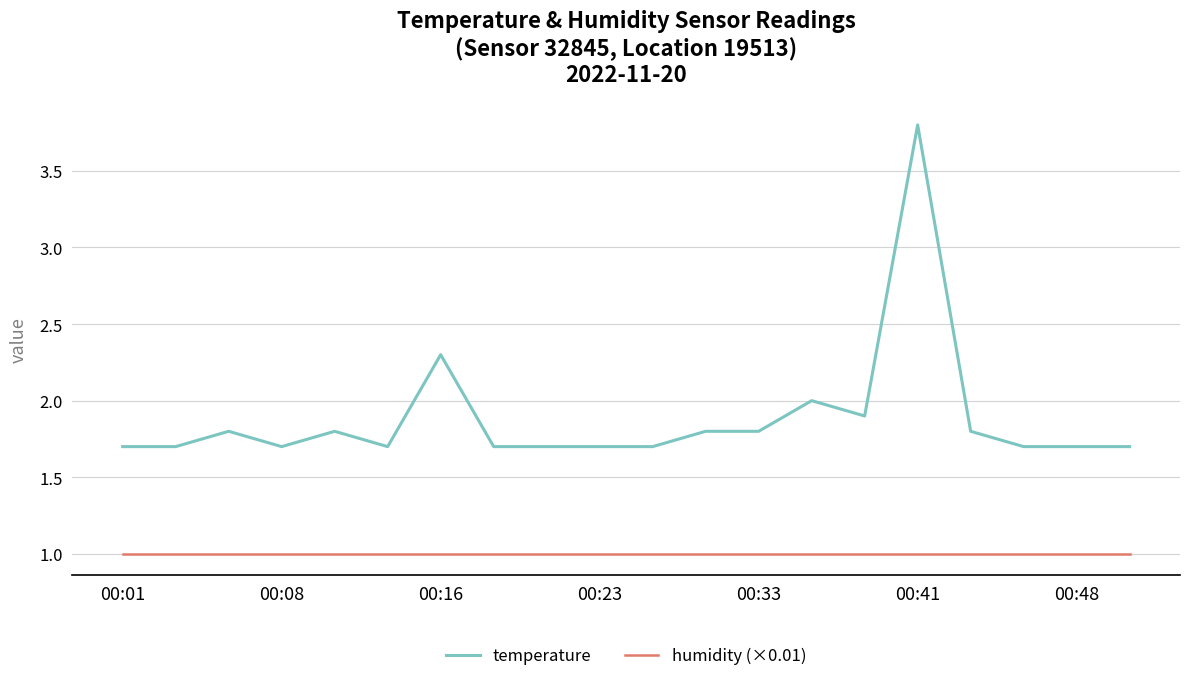

Reading left to right, transcribe all the data shown in this chart.

temperature: 1.7	1.7	1.8	1.7	1.8	1.7	2.3	1.7	1.7	1.7	1.7	1.8	1.8	2.0	1.9	3.8	1.8	1.7	1.7	1.7
humidity (×0.01): 1.0	1.0	1.0	1.0	1.0	1.0	1.0	1.0	1.0	1.0	1.0	1.0	1.0	1.0	1.0	1.0	1.0	1.0	1.0	1.0